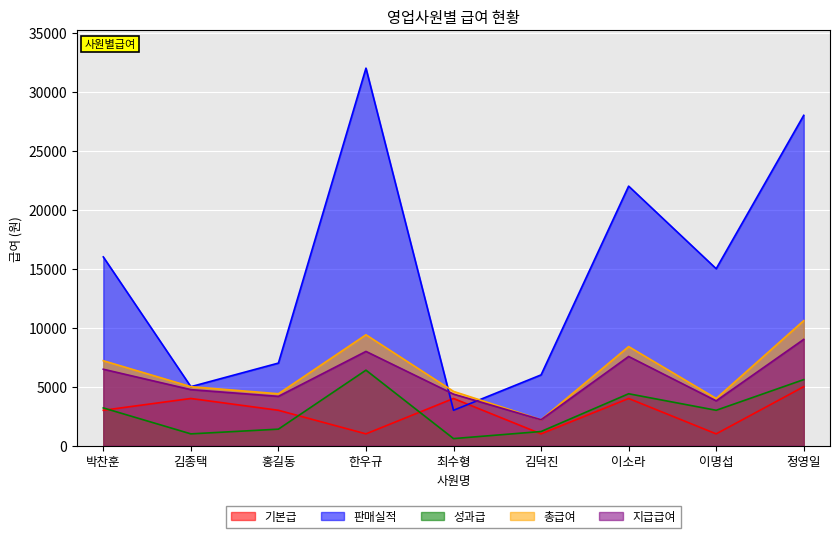

True or false: 판매실적 has more than 2 interior local peaks.

False